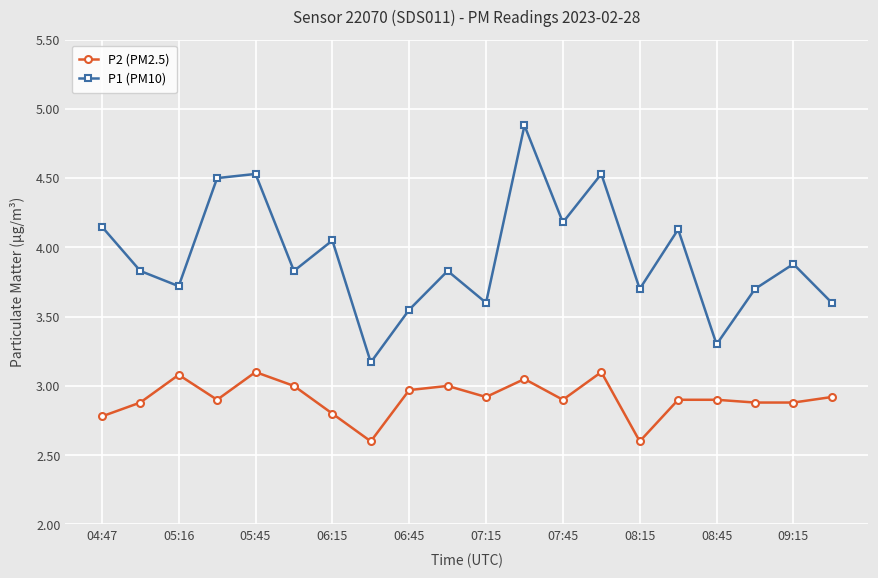

Rank the series by their average value, from highest to lowest.

P1 (PM10), P2 (PM2.5)